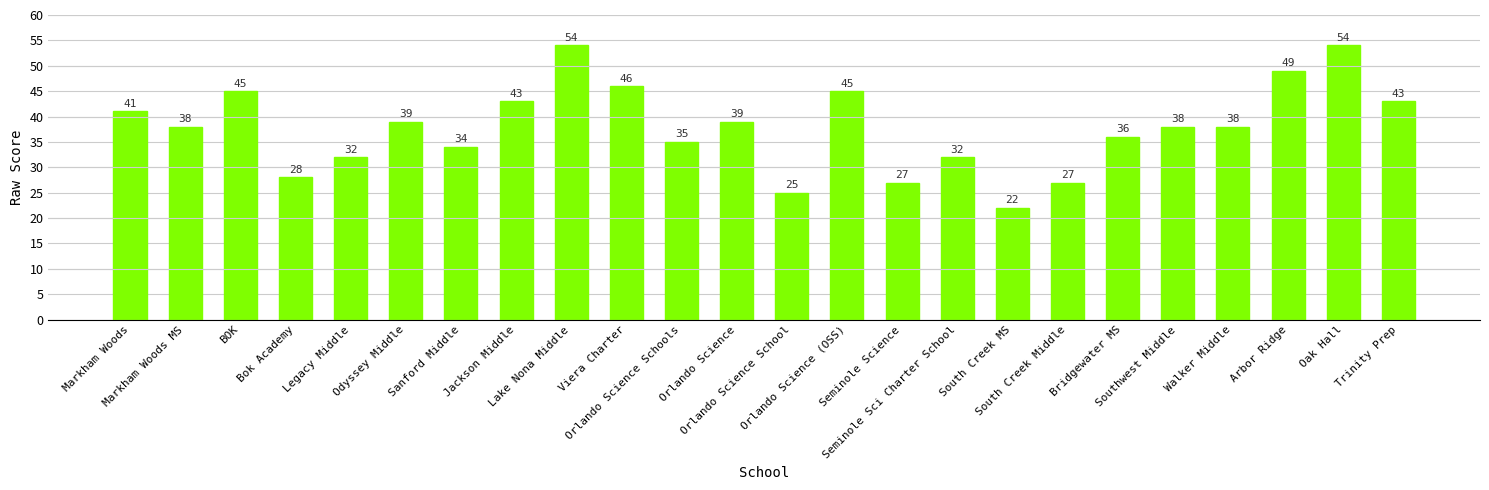

What is the greatest value displayed?

54